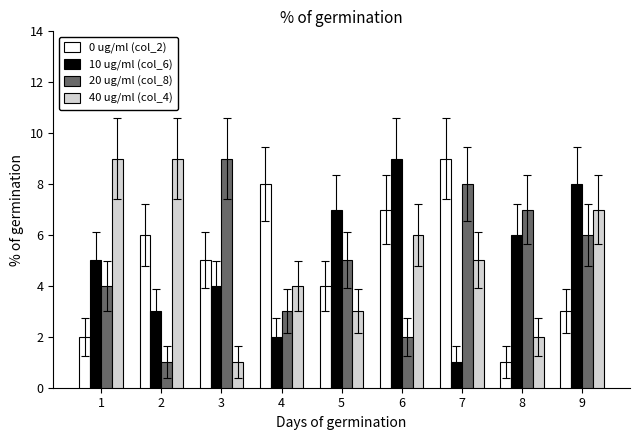

At which label does 40 ug/ml (col_4) reach its minimum?

3